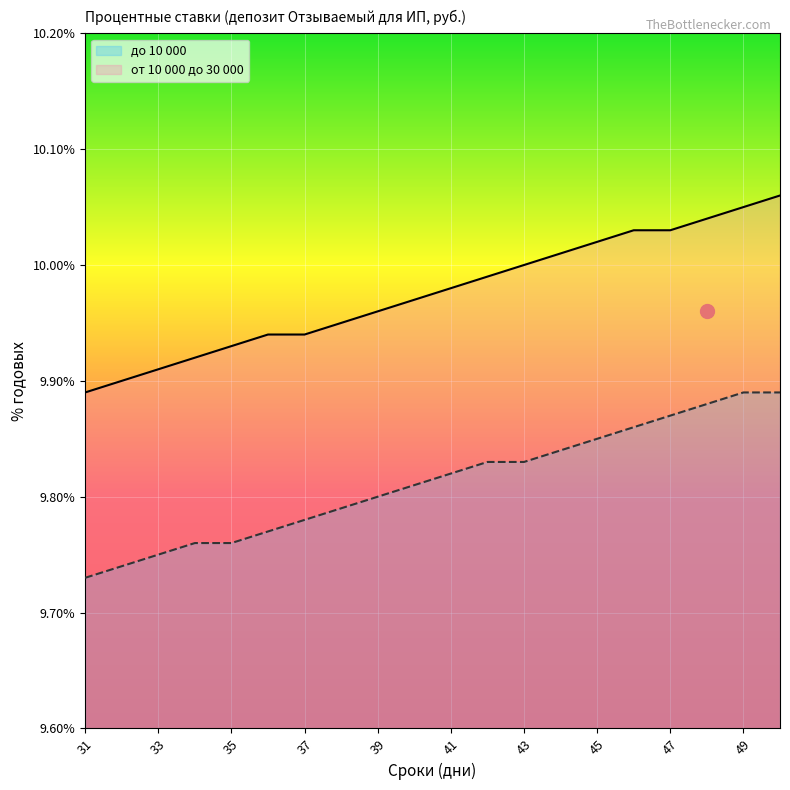

True or false: до 10 000 has more than 2 interior local peaks.

False